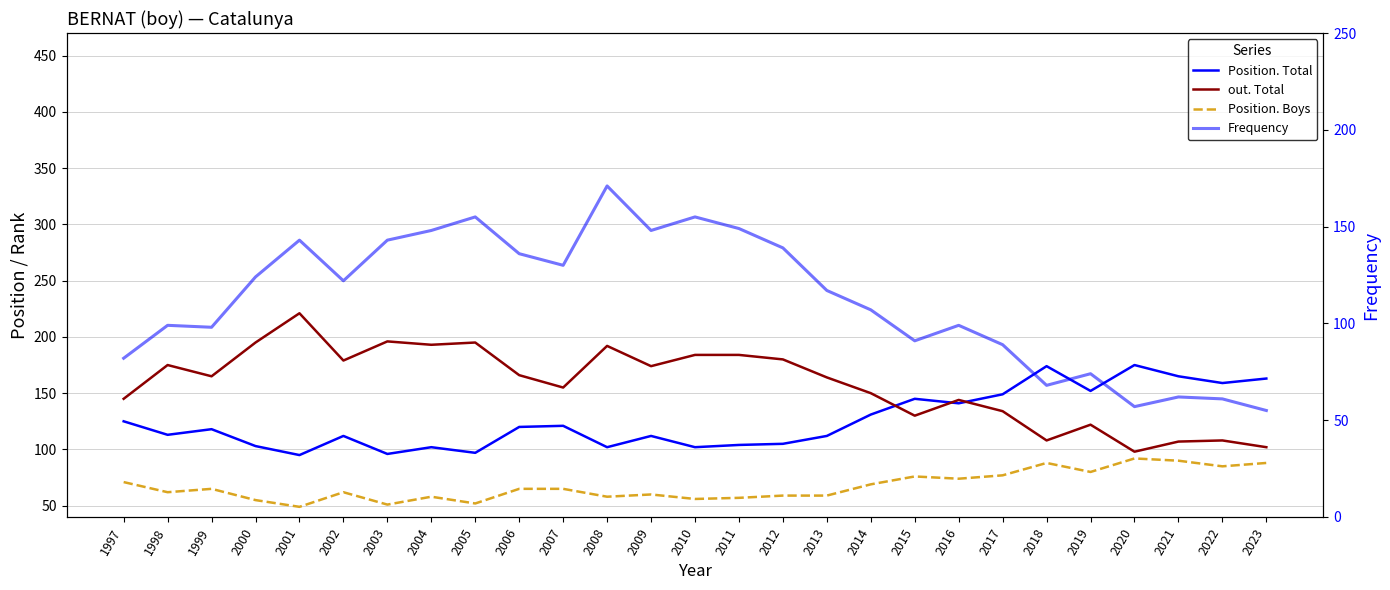

Which series changed the most between 2003 and 2009?

out. Total